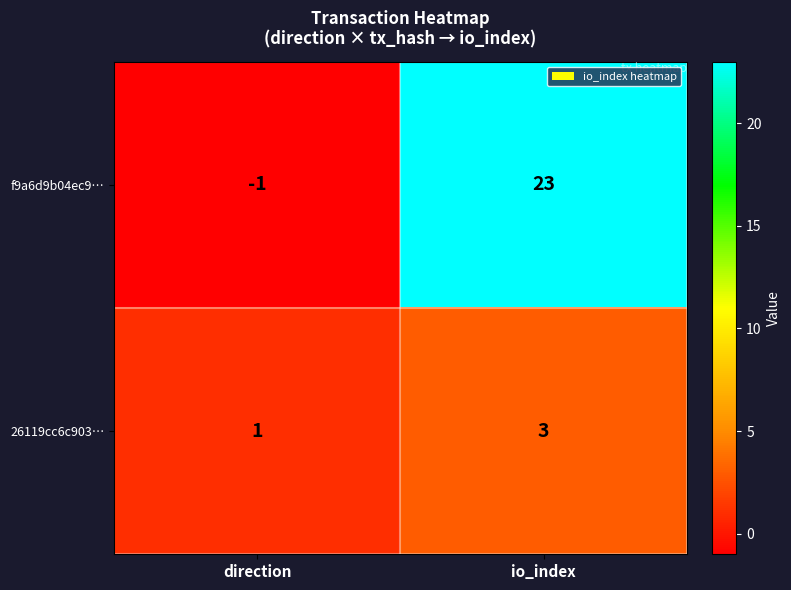

Which series has the largest range (max minus min)?

f9a6d9b04ec9…